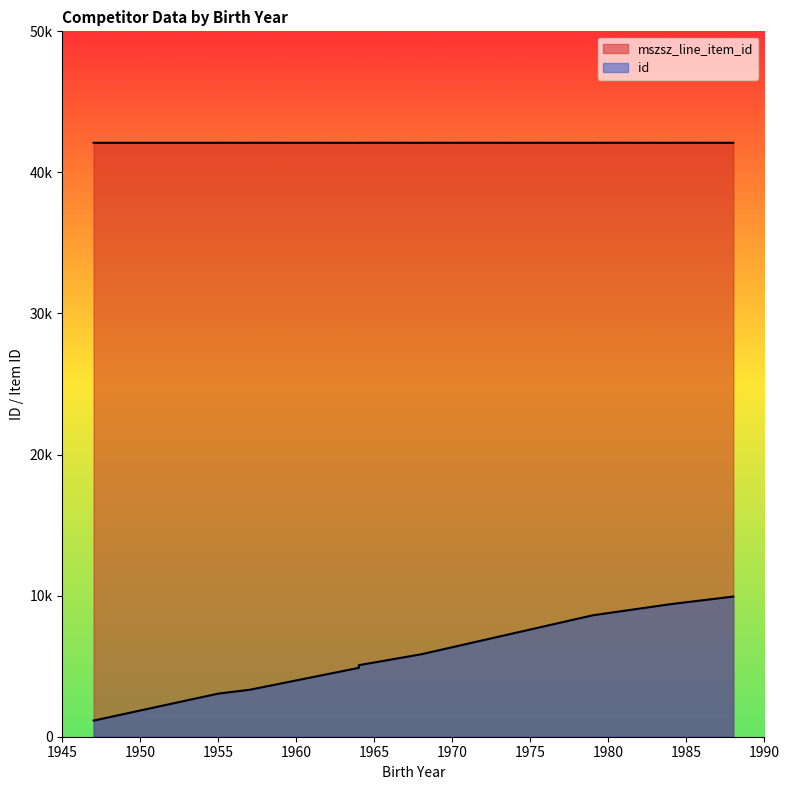

At which label is id closest to 5539?

1968